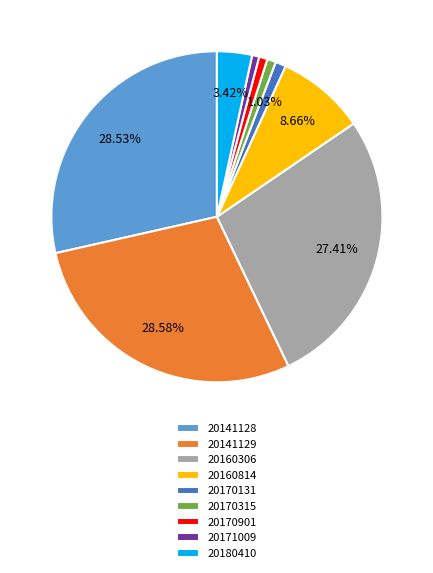

Is it true that 20170315 is 11% of the pie?

False